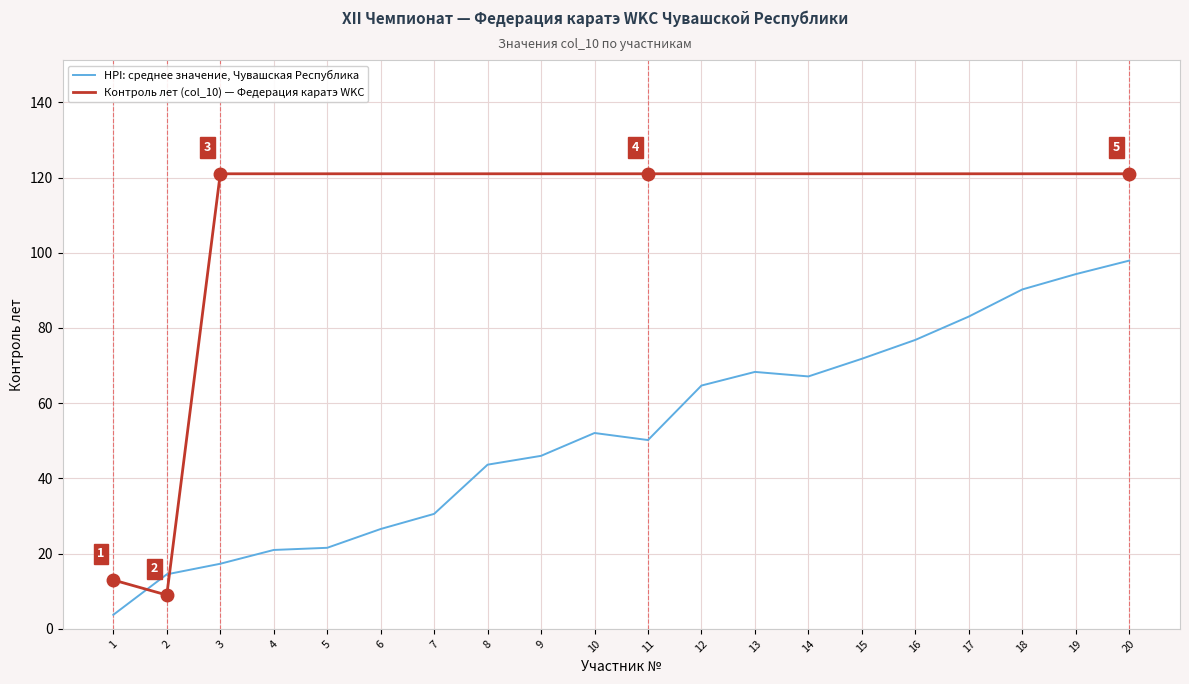

Is the value of HPI: среднее значение, Чувашская Республика at 5 greater than the value of Контроль лет (col_10) — Федерация каратэ WKC at 7?

No